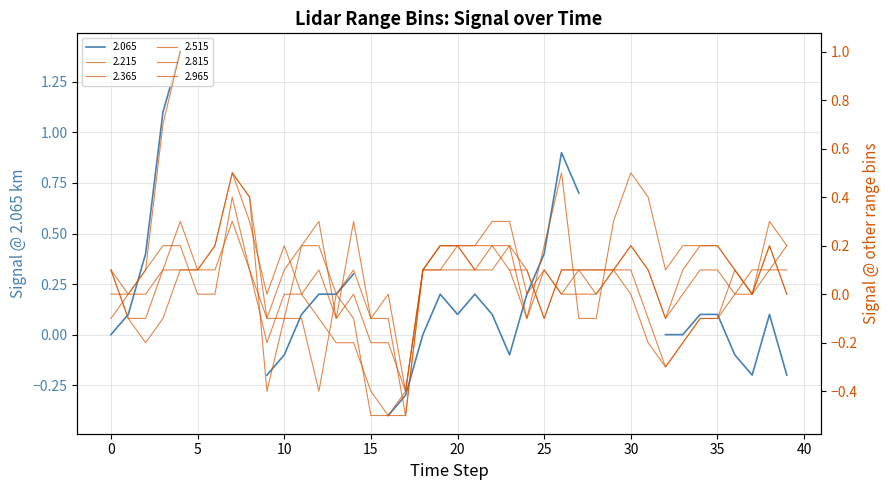

At which category does 2.365 reach its first local valley?

5